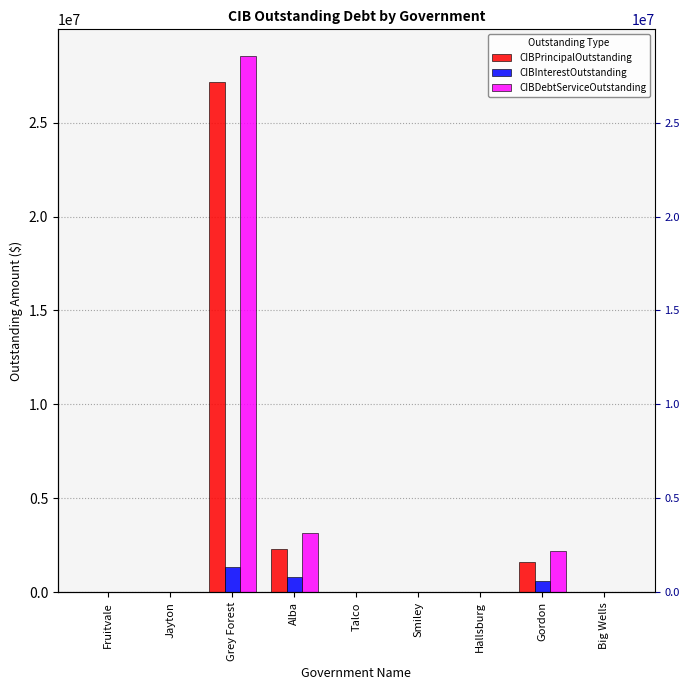

At which label does CIBDebtServiceOutstanding reach its minimum?

Fruitvale